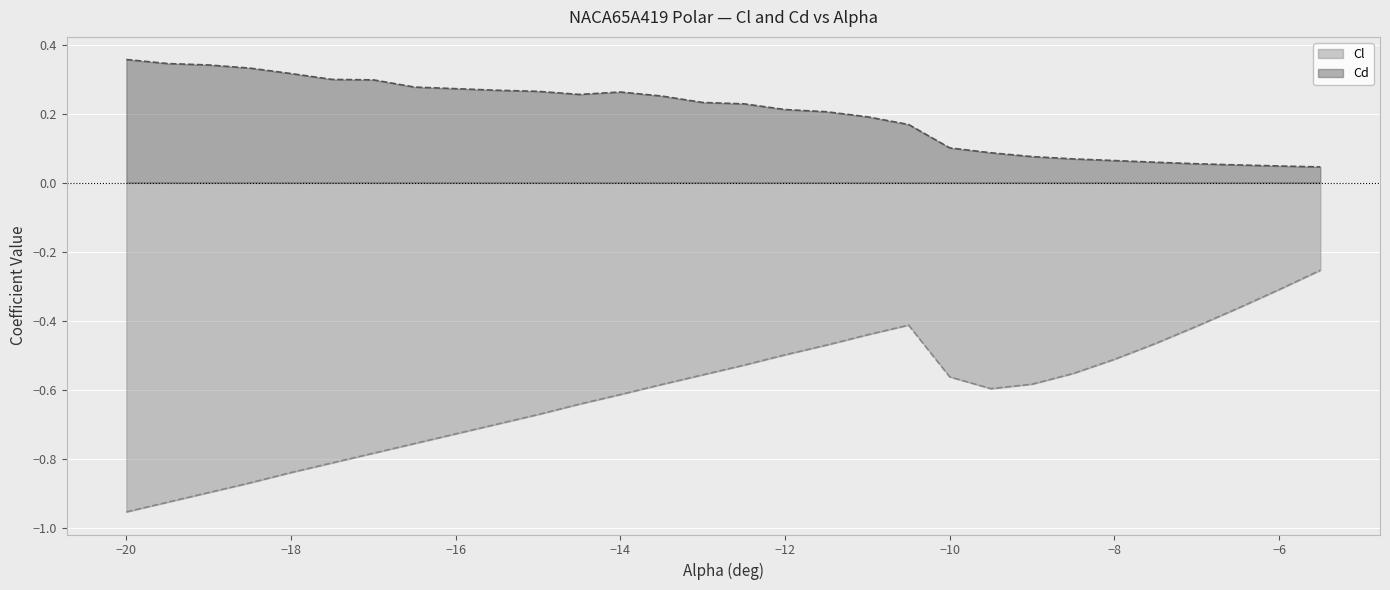

The Cl series shows -0.5 at −8. True or false?

True